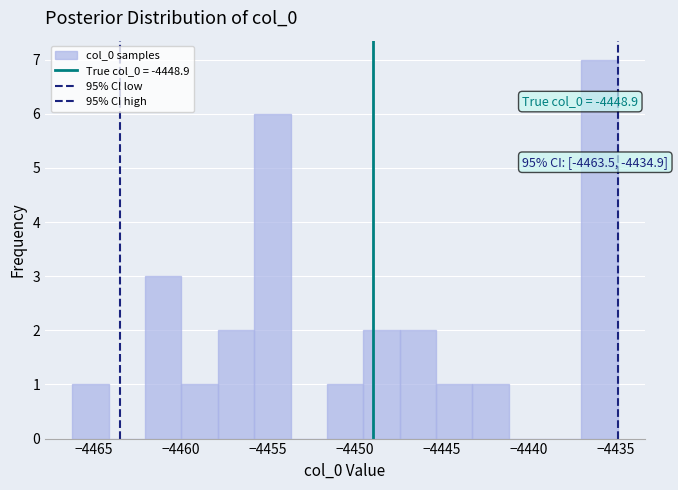

Which range on the x-axis has the tallest bar?

-4437.0 to -4435.0